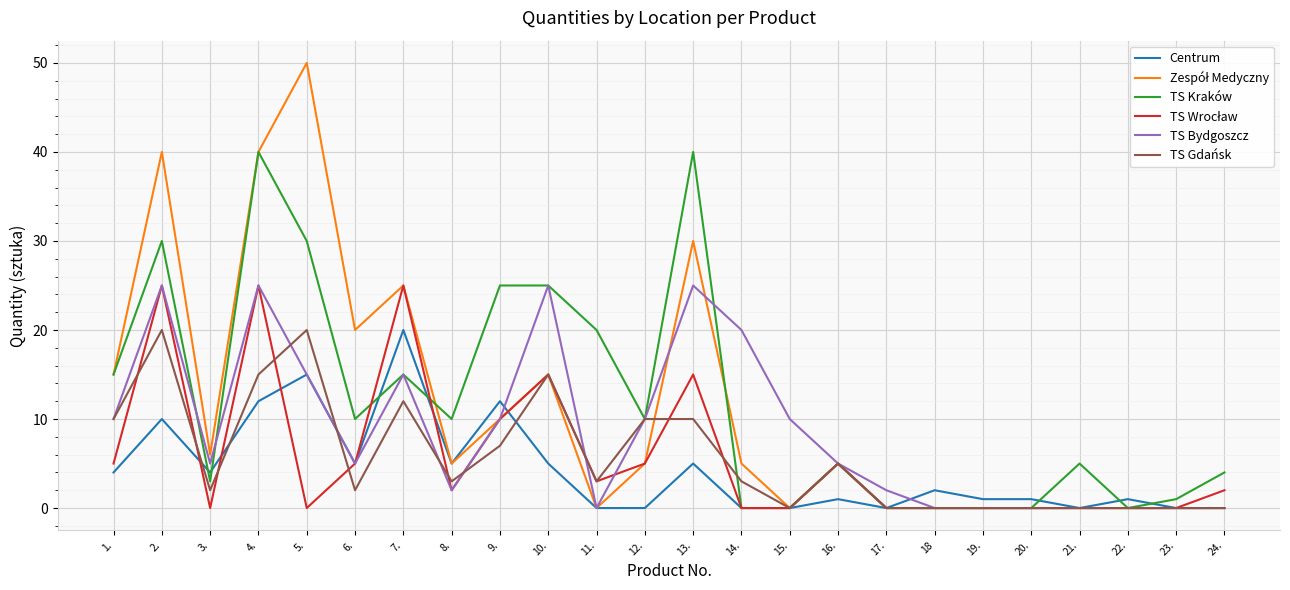

What position from the left is 17.?

17